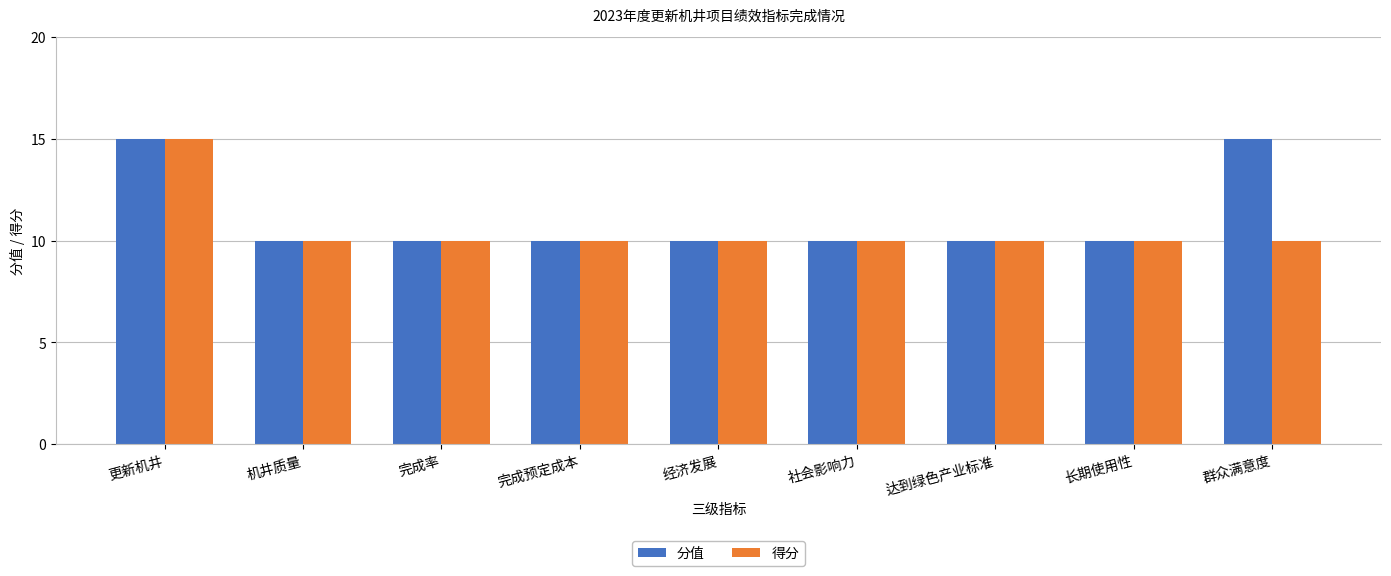

How many data points does each series have?

9